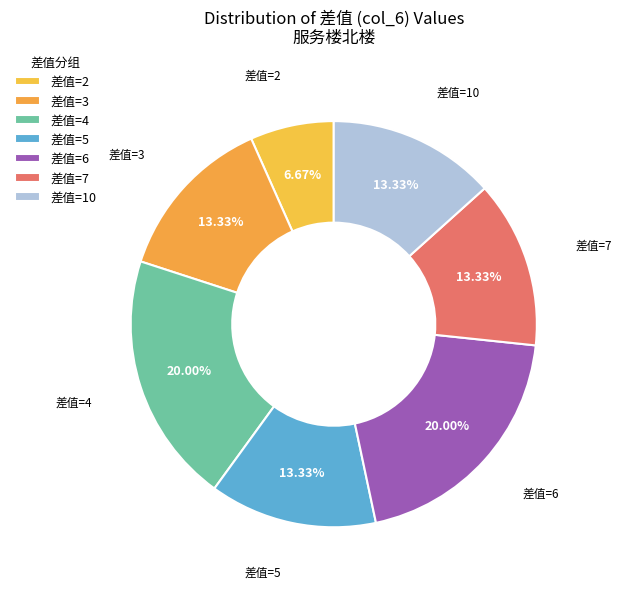

Approximately how many times larger is the value at 差值=5 compared to 差值=2?

2.0